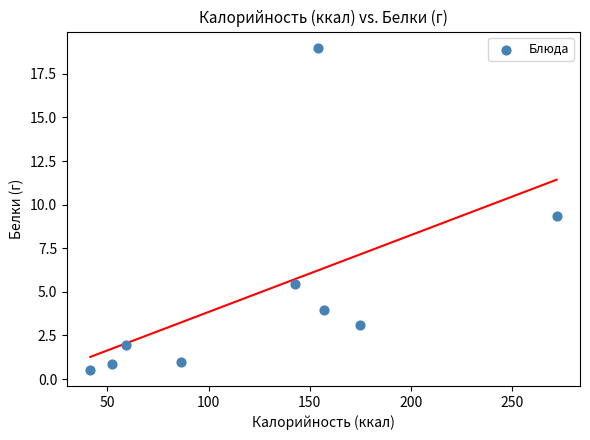

What Y value in the scatter plot is closest to 9?

9.4